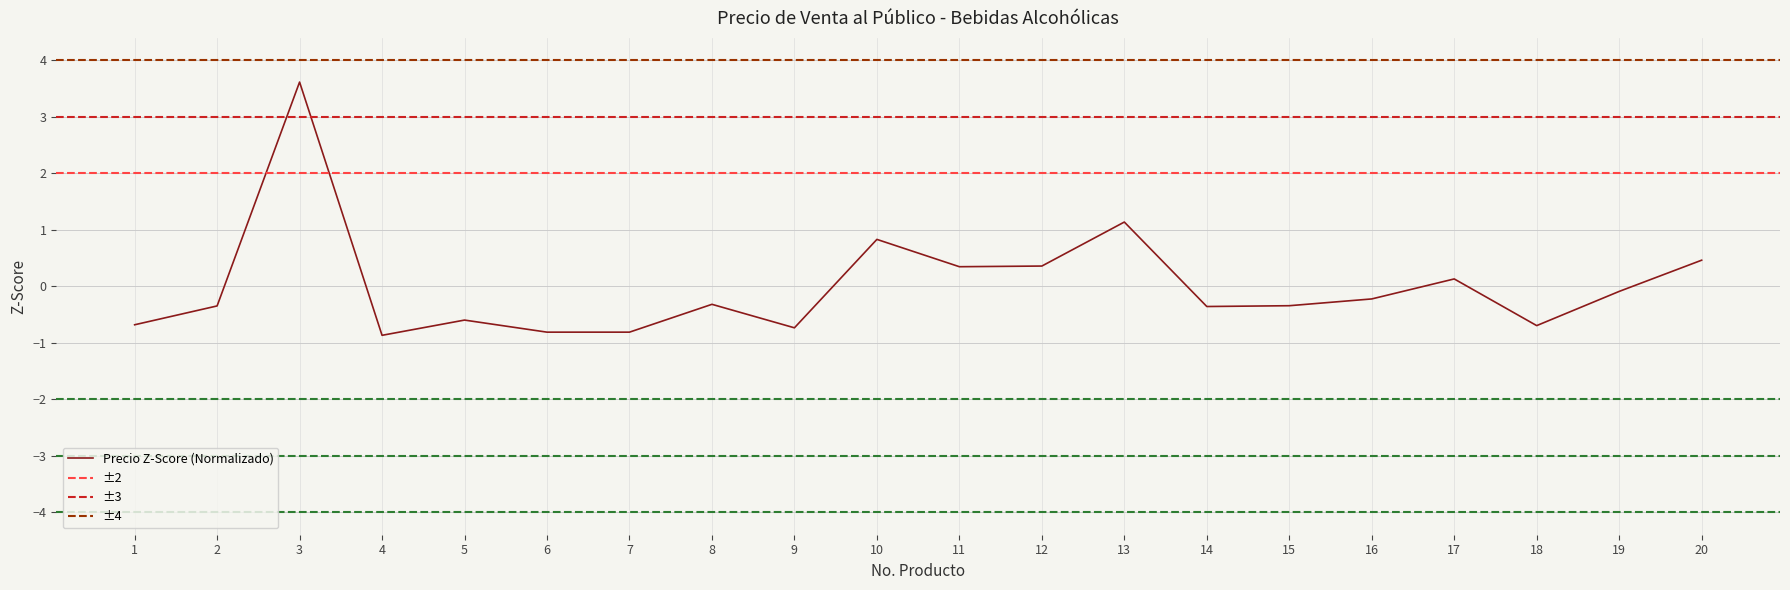

How many points are lower than both their immediate neighbors (excluding endpoints)?

5